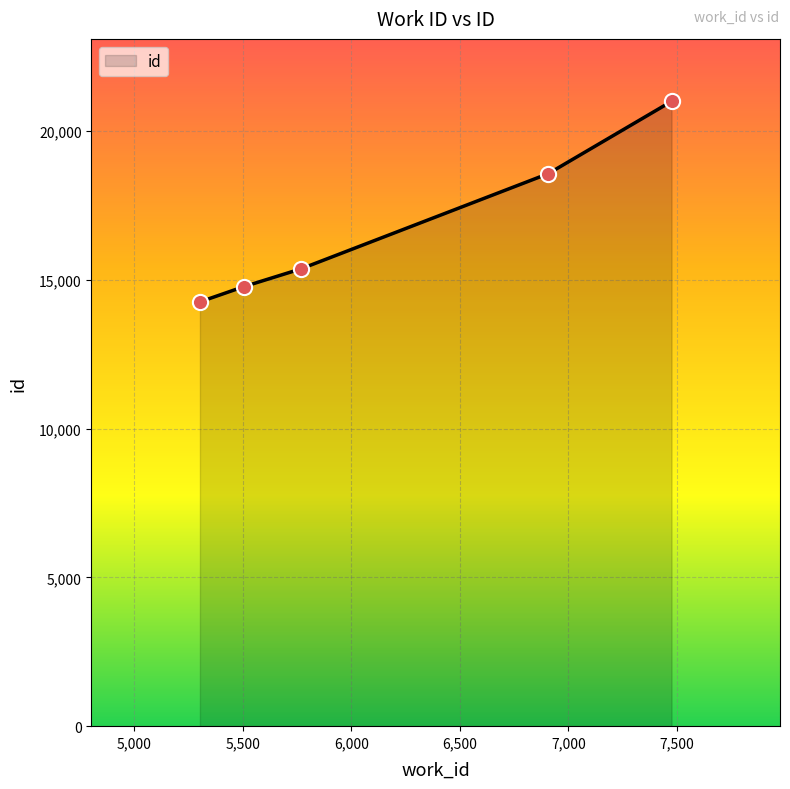

True or false: there are more than 0 points higher than both neighbors.

False